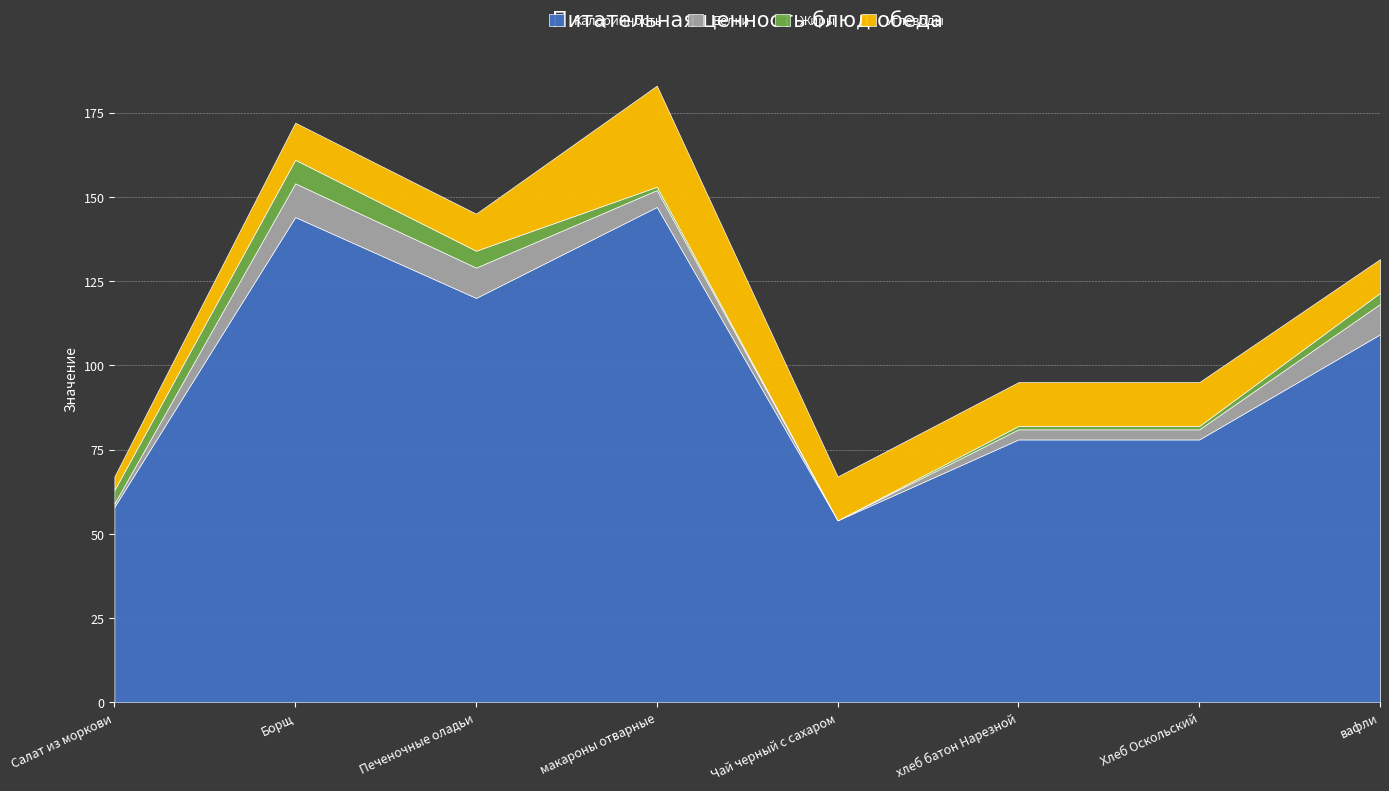

True or false: Жиры has a value of 4.0 at Салат из моркови.

True